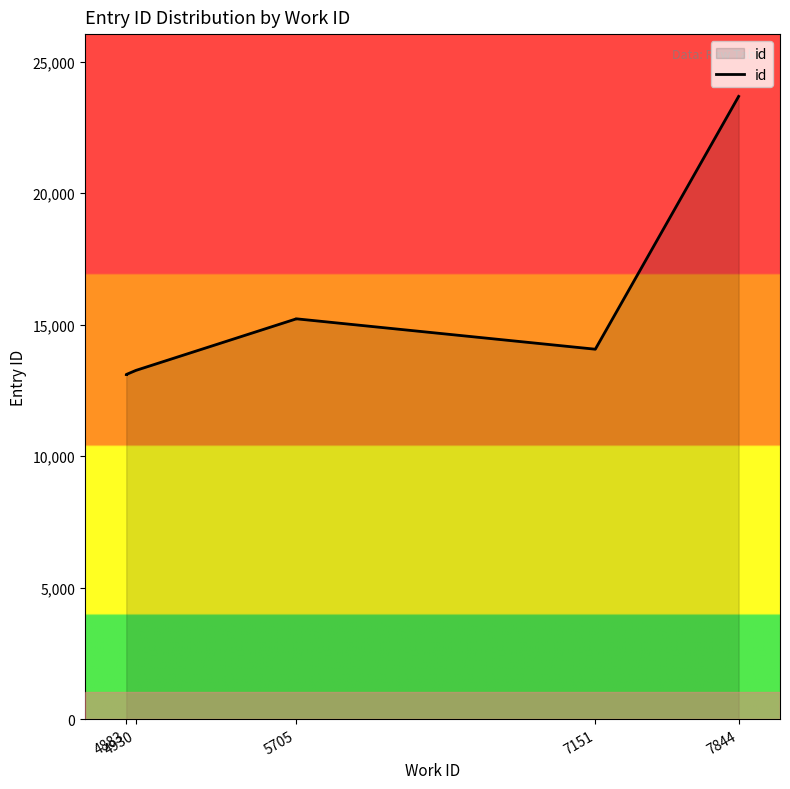

The chart shows a value of 13101 at 4883. True or false?

True